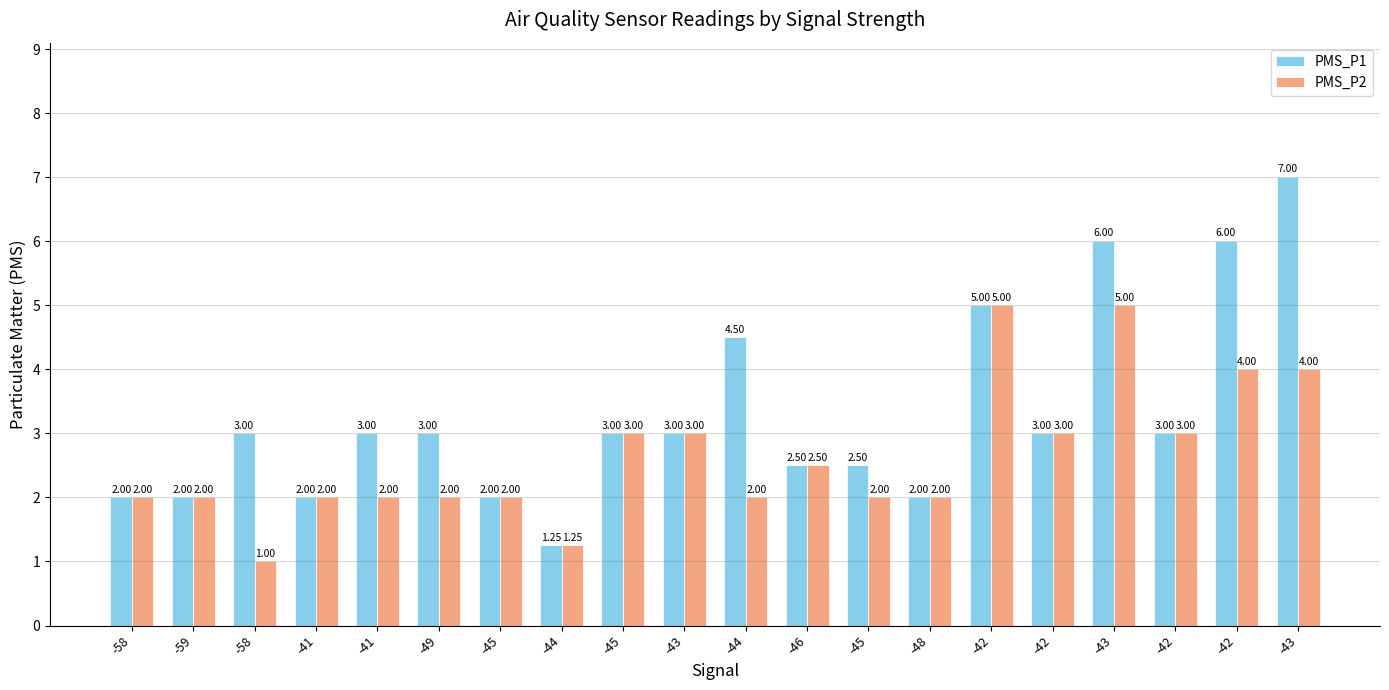

True or false: PMS_P2 has a value of 5.0 at -42.

True